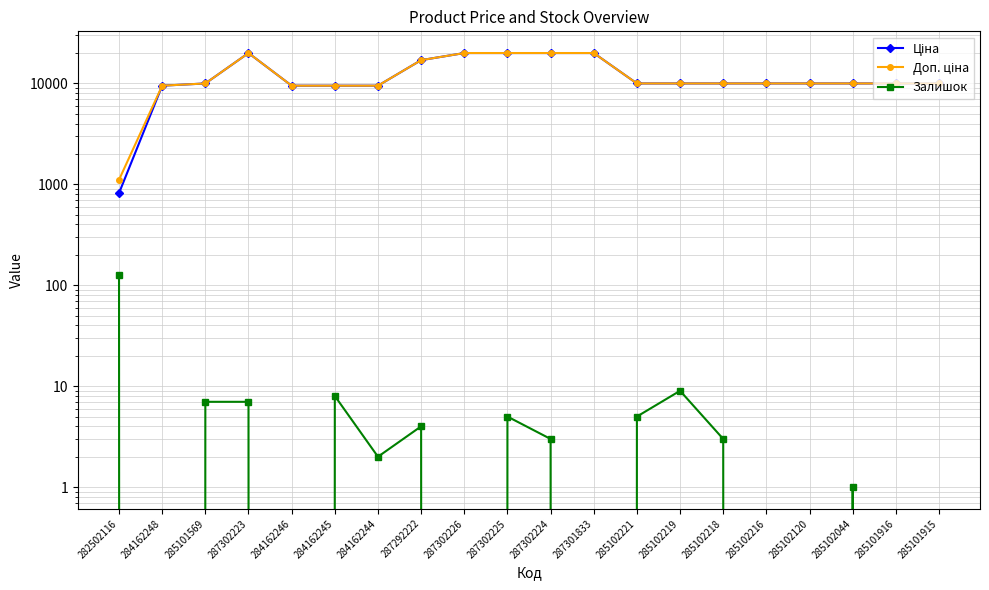

Is this an area chart (filled region under the line)?

No